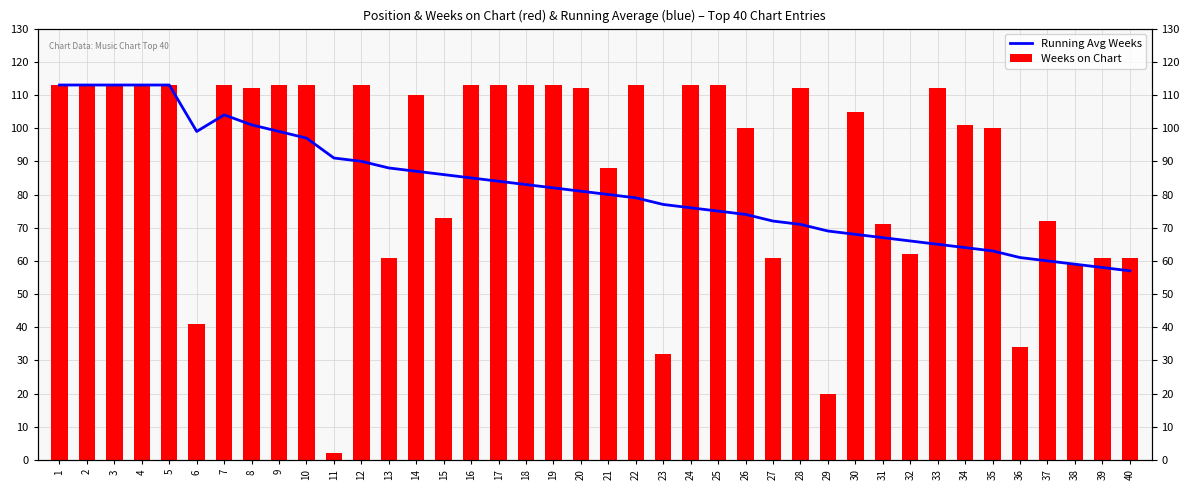

Reading left to right, what are all the values shown in this chart?

Running Avg Weeks: 113	113	113	113	113	99	104	101	99	97	91	90	88	87	86	85	84	83	82	81	80	79	77	76	75	74	72	71	69	68	67	66	65	64	63	61	60	59	58	57
Weeks on Chart: 113	113	113	113	113	41	113	112	113	113	2	113	61	110	73	113	113	113	113	112	88	113	32	113	113	100	61	112	20	105	71	62	112	101	100	34	72	59	61	61